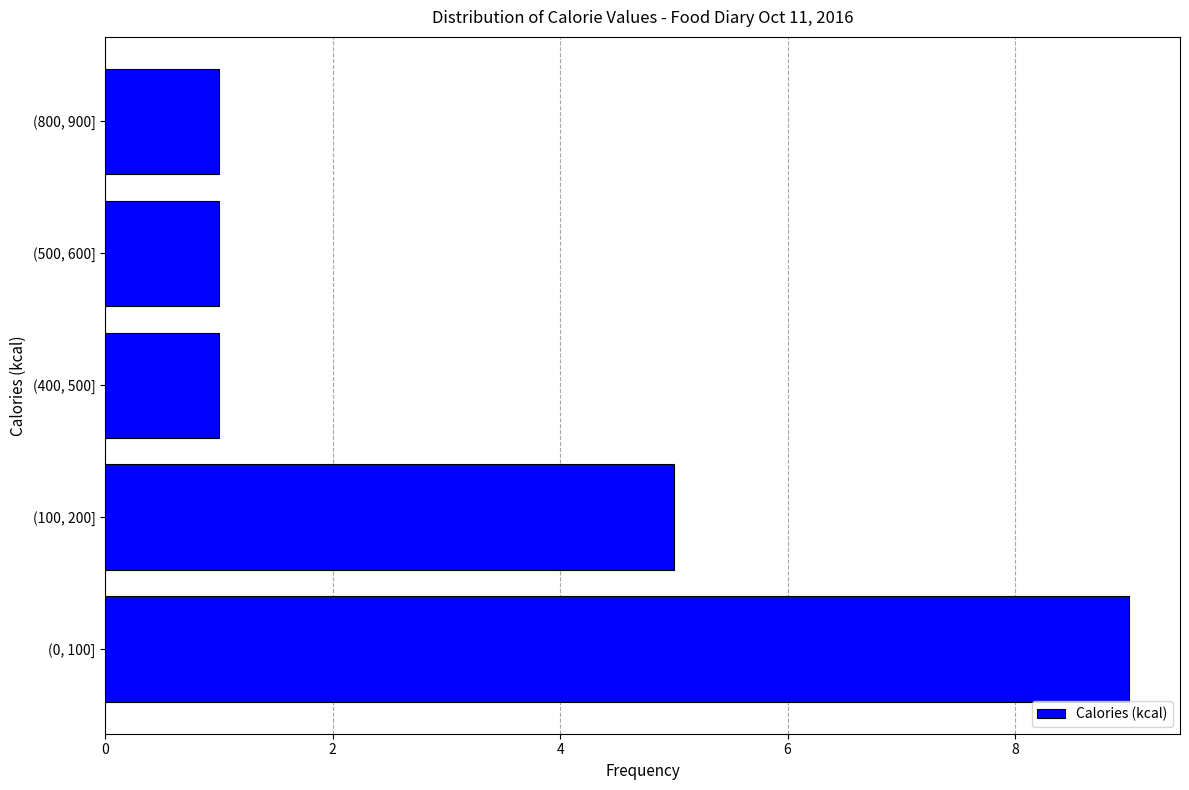

Reading top to bottom, extract all data points from this chart.

1	1	1	5	9